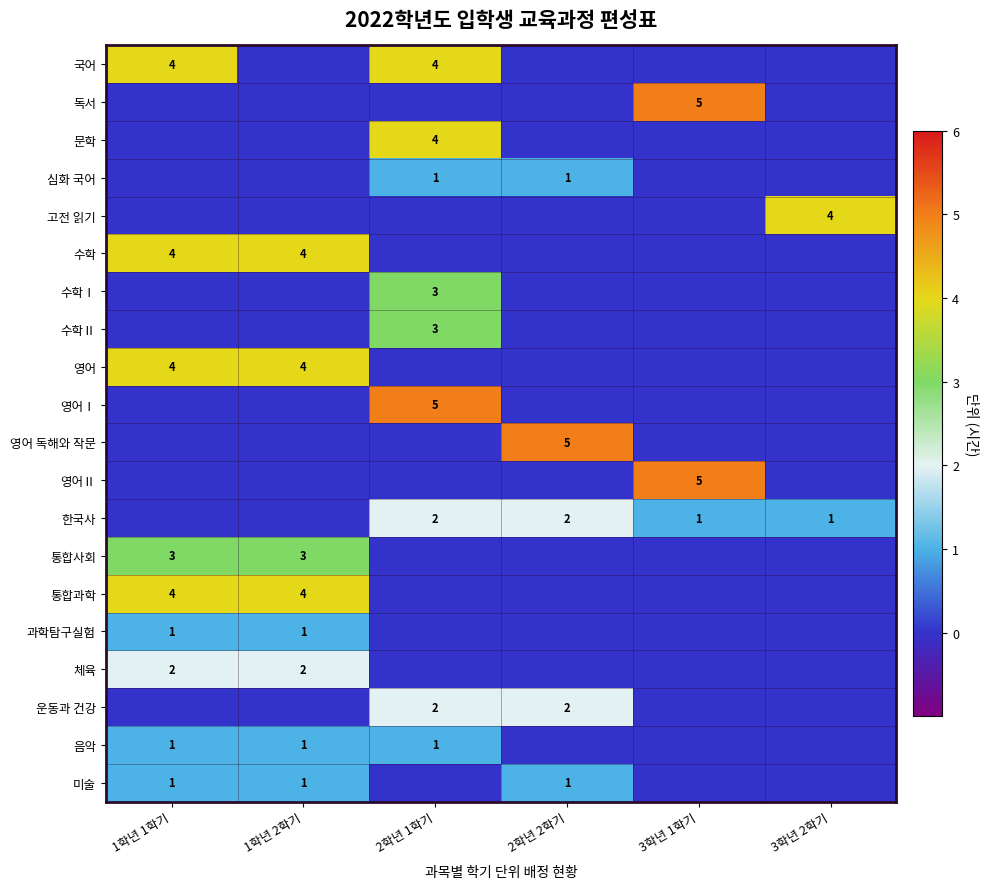

True or false: 한국사 has a value of 2 at 2학년 2학기.

True